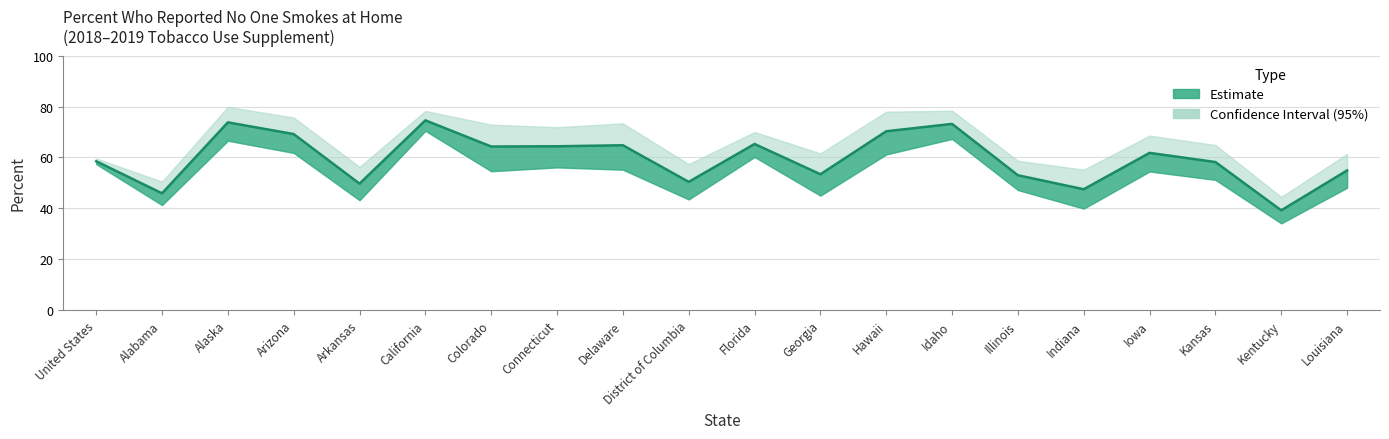

The value of Percent at Arizona is 34.0. True or false?

False